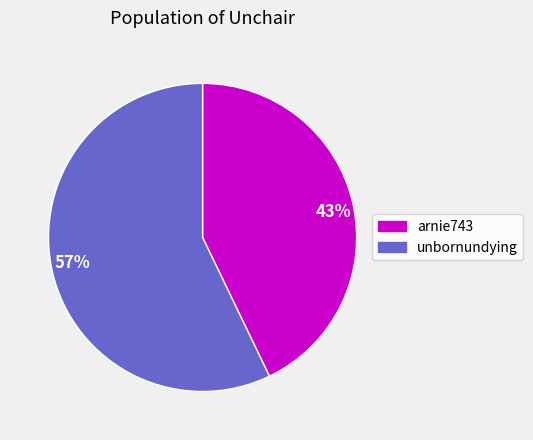

How many slices are in this pie chart?

2